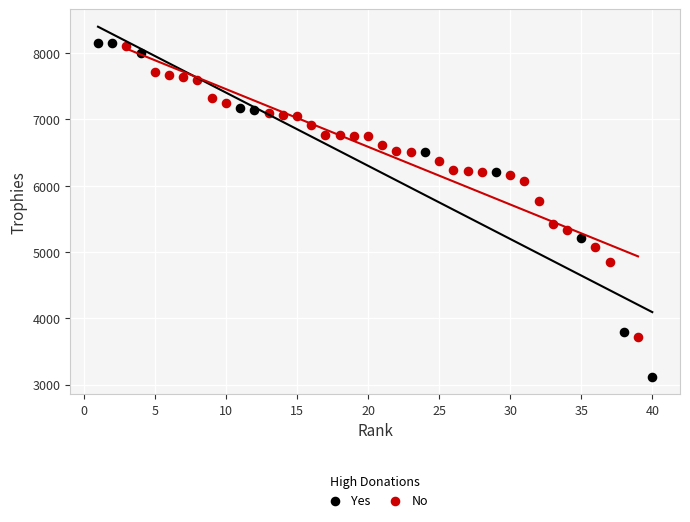

Which series contains the lowest Y value?

Yes